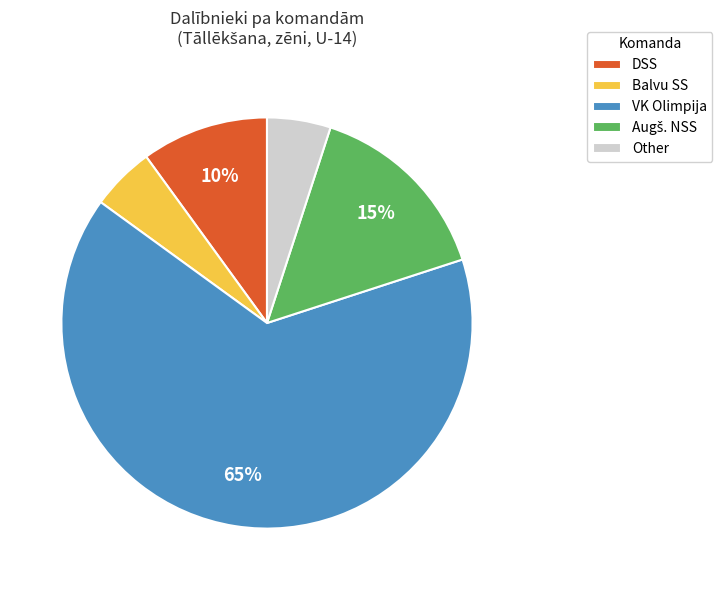

Which slice is the largest?

VK Olimpija